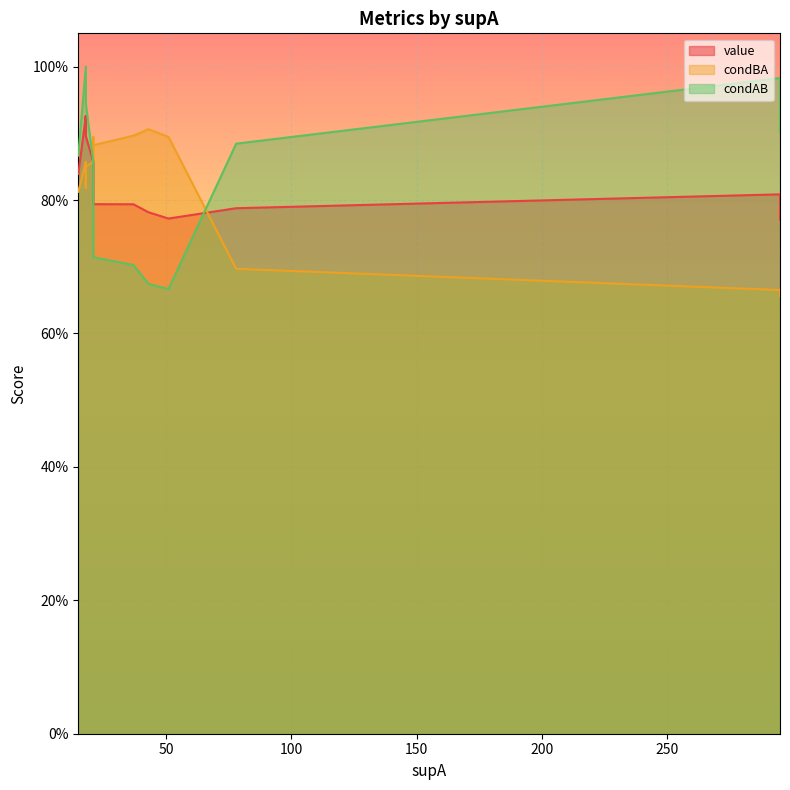

How many times do value and condBA cross each other?

7